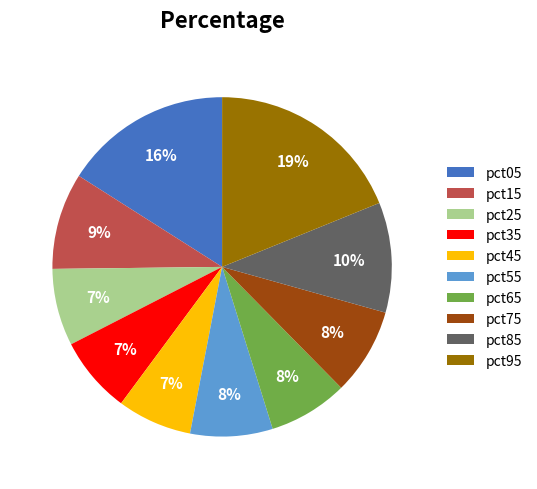

Which category has the biggest portion of the pie?

pct95